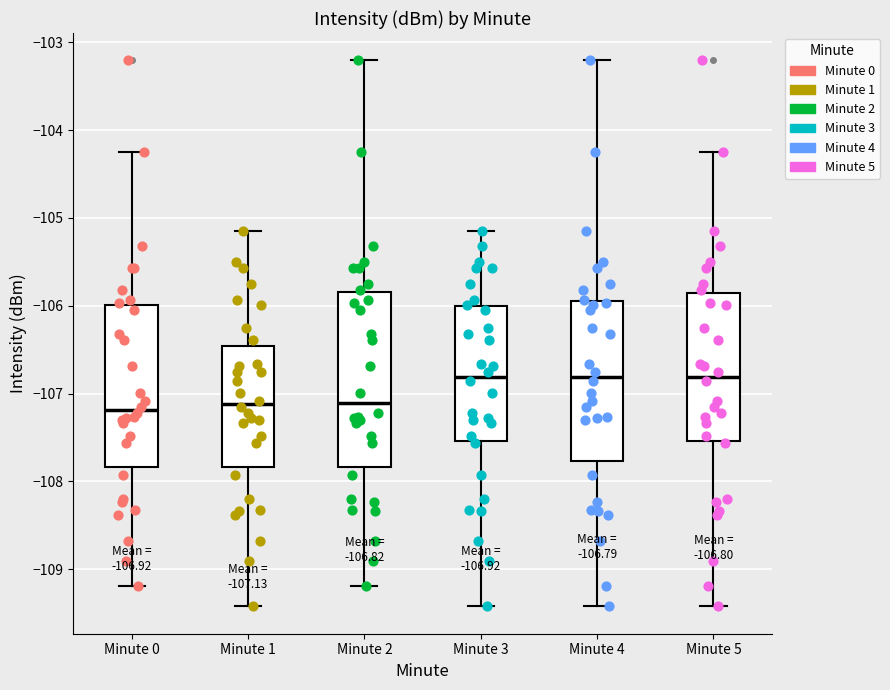

Comparing the boxes themselves (not the whiskers), which one is the tallest?

Minute 2